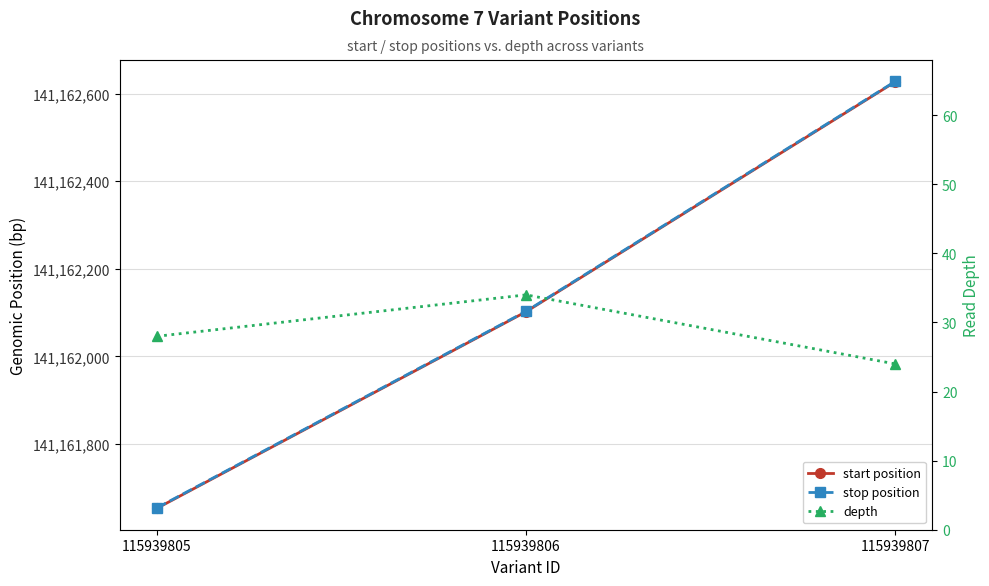

Which series changed the most between 115939805 and 115939807?

start position